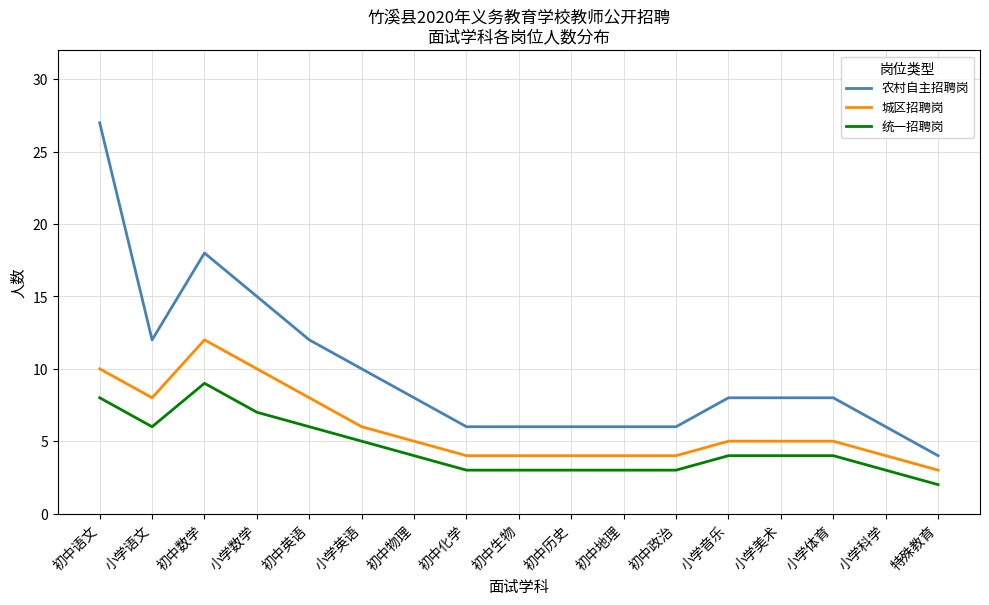

What is the average value of the 城区招聘岗 series?

6